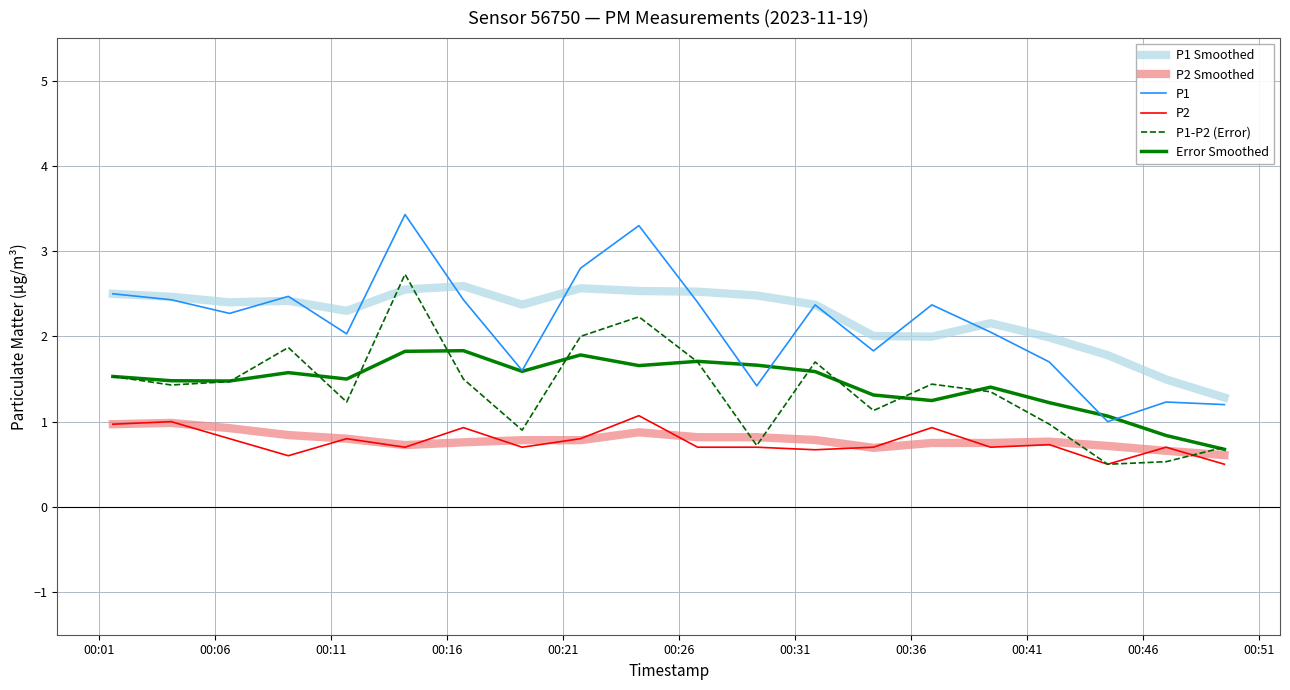

Which series has the largest total across all categories?

P1 Smoothed